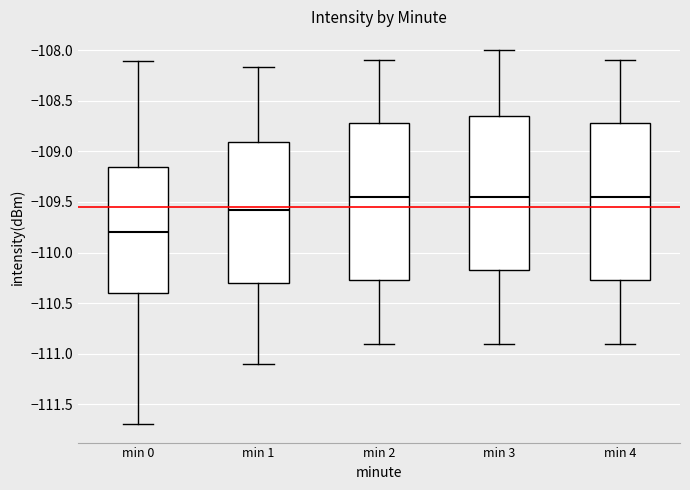

Reading left to right, read every box against the y-axis: the position of its median line, the range the box covers, and the ends of its whiskers. The values are not printed on the chart, so give them approximately, as read against the axis.

min 0: median -109.80, box -110.40 to -109.15, whiskers -111.70 to -108.10
min 1: median -109.60, box -110.30 to -108.90, whiskers -111.10 to -108.15
min 2: median -109.45, box -110.25 to -108.70, whiskers -110.90 to -108.10
min 3: median -109.45, box -110.15 to -108.65, whiskers -110.90 to -108.00
min 4: median -109.45, box -110.25 to -108.70, whiskers -110.90 to -108.10